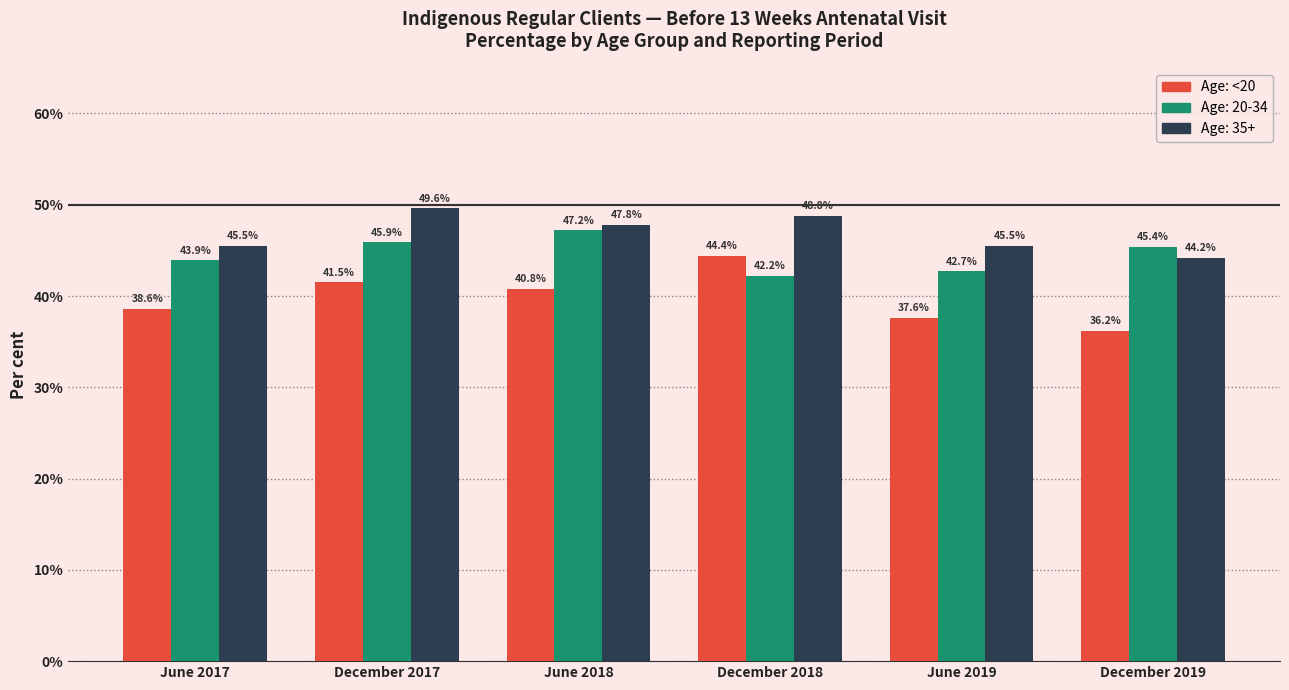

What is the spread (max minus min) of values at June 2019?

7.9